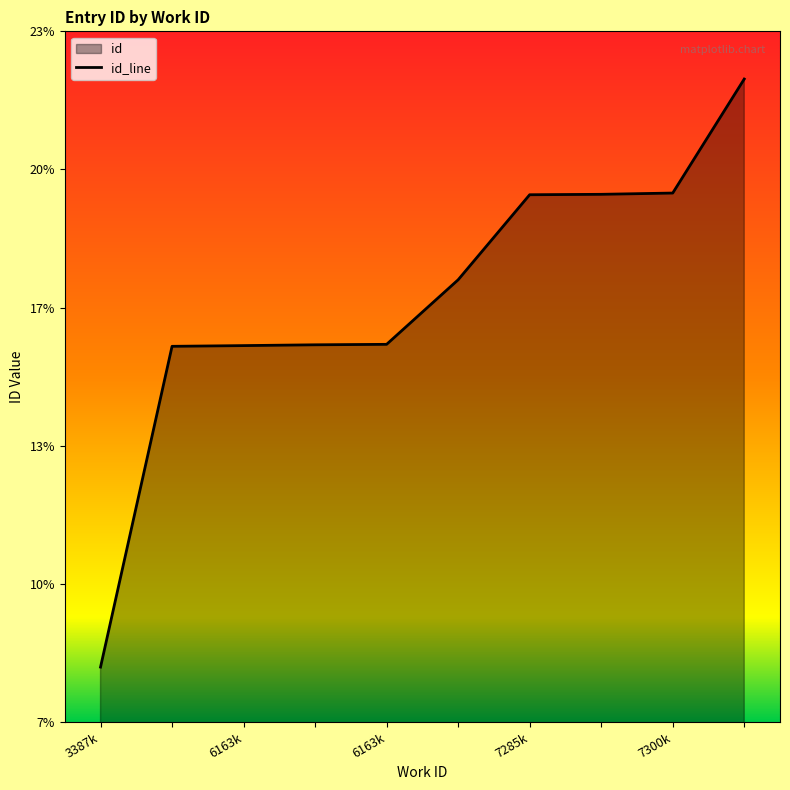

How many values exceed 17830?

4